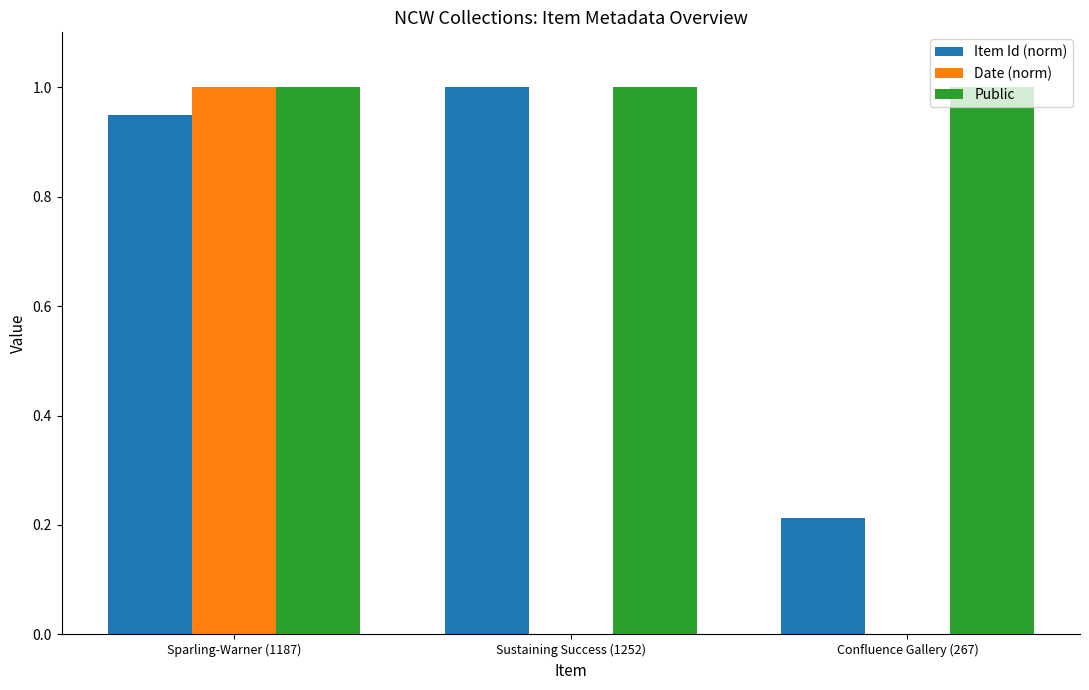

True or false: Date (norm) has a value of 0.0 at Confluence Gallery (267).

True